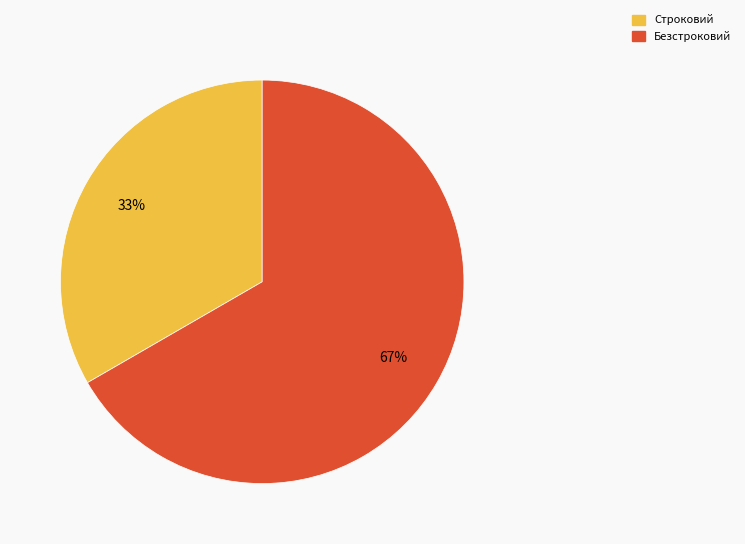

Which category accounts for the majority?

Безстроковий